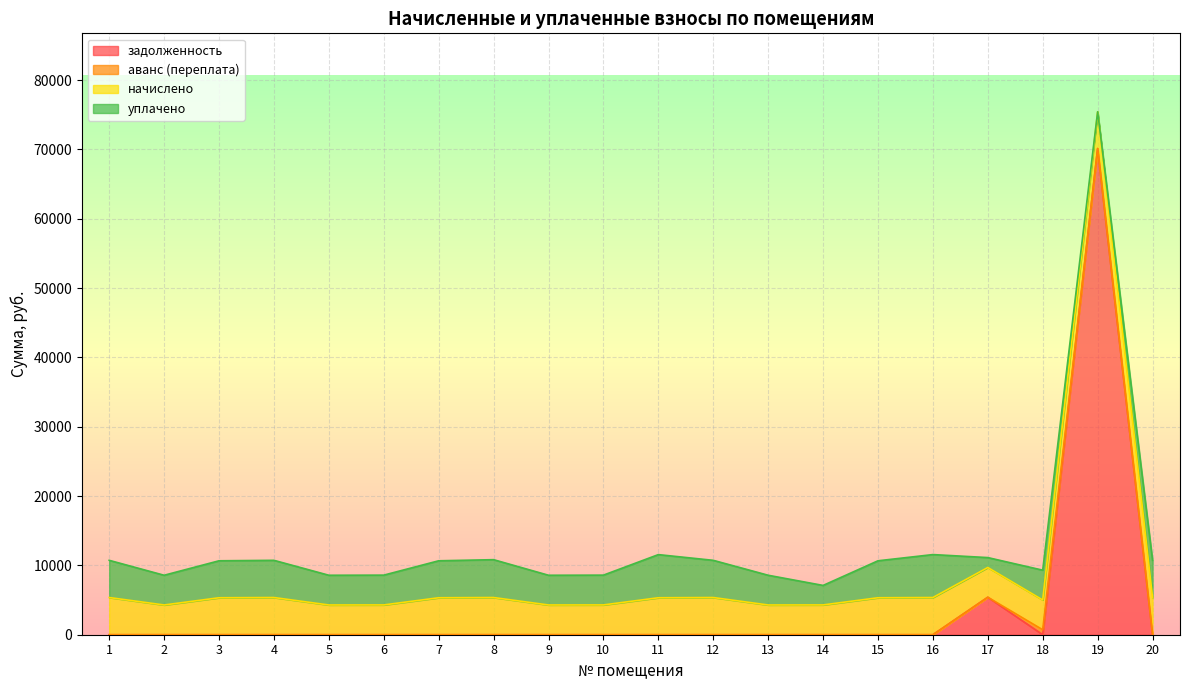

What is the value of the начислено point at the 5th from the left?

4289.0